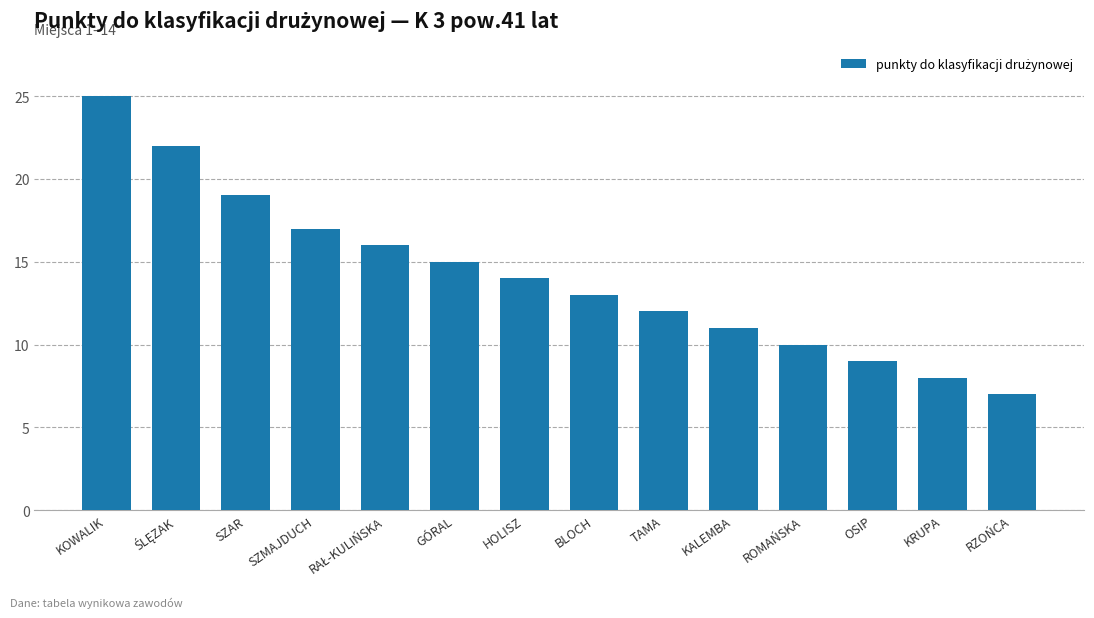

Which has a higher value, KALEMBA or OSIP?

KALEMBA